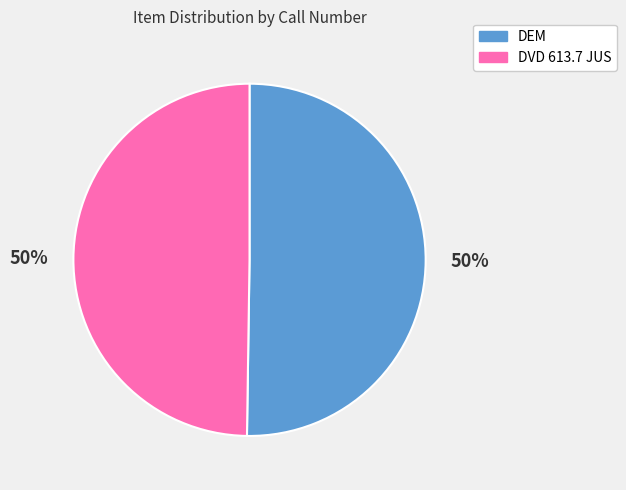

To the nearest percent, what portion does DVD 613.7 JUS represent?

50%